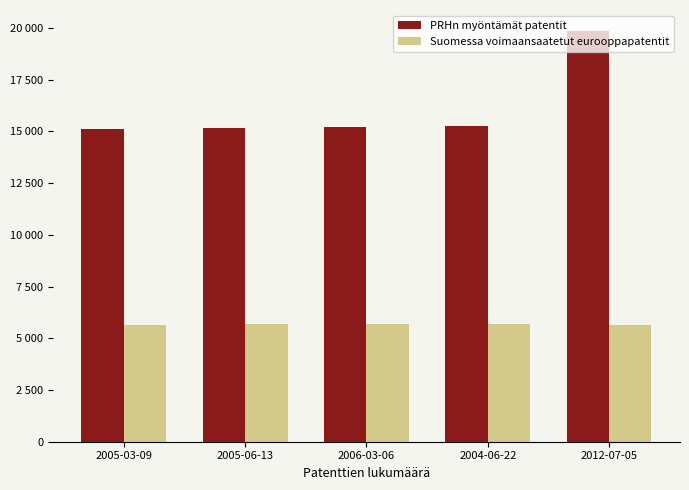

List the series in order of their peak value, lowest first.

Suomessa voimaansaatetut eurooppapatentit, PRHn myöntämät patentit